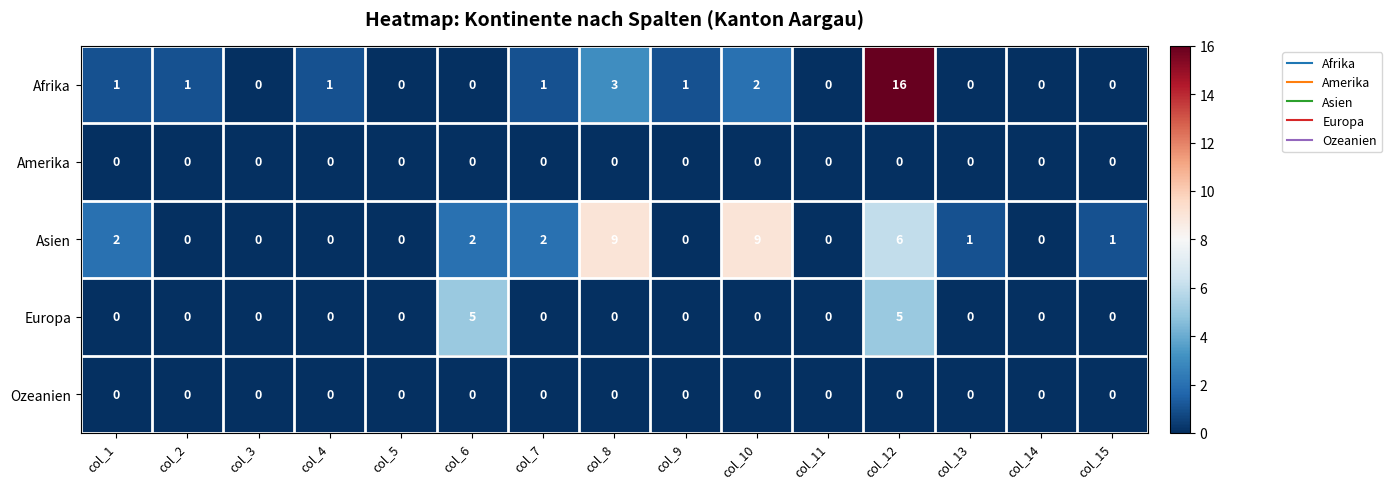

True or false: Europa has a value of 0 at col_5.

True